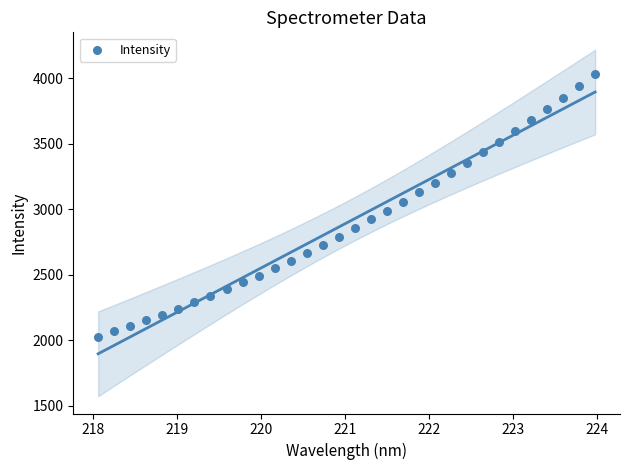

What is the range of Y values (max minus min)?

2004.9